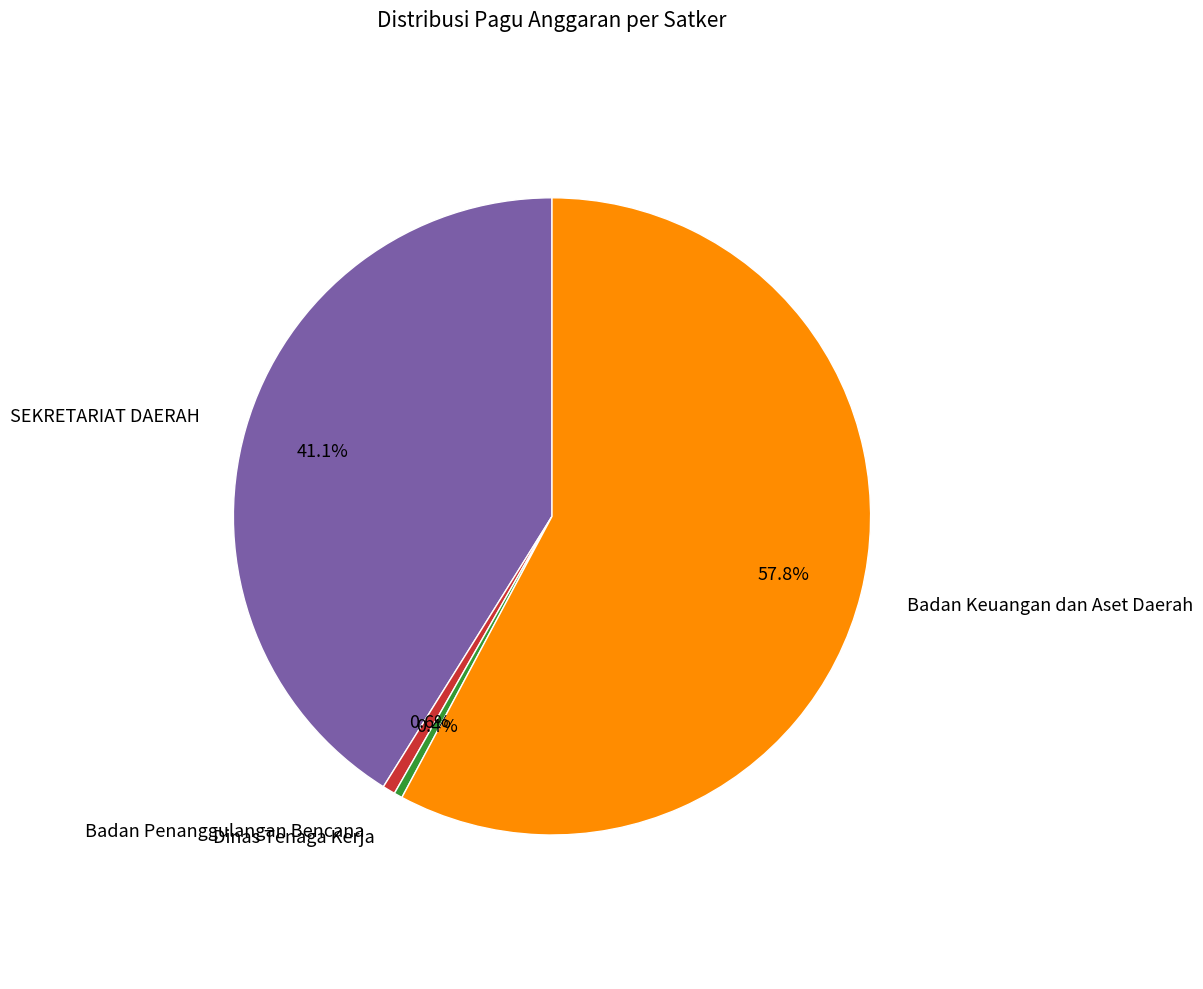

Combined, do SEKRETARIAT DAERAH and Dinas Tenaga Kerja account for over 50%?

No